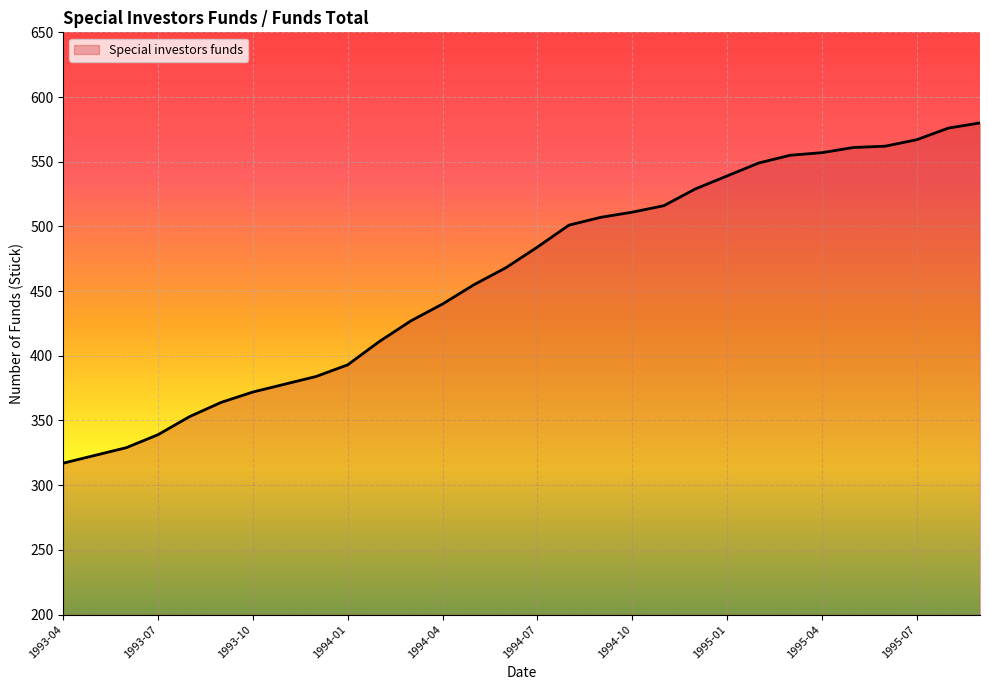

What is the difference between the maximum and minimum values?

263